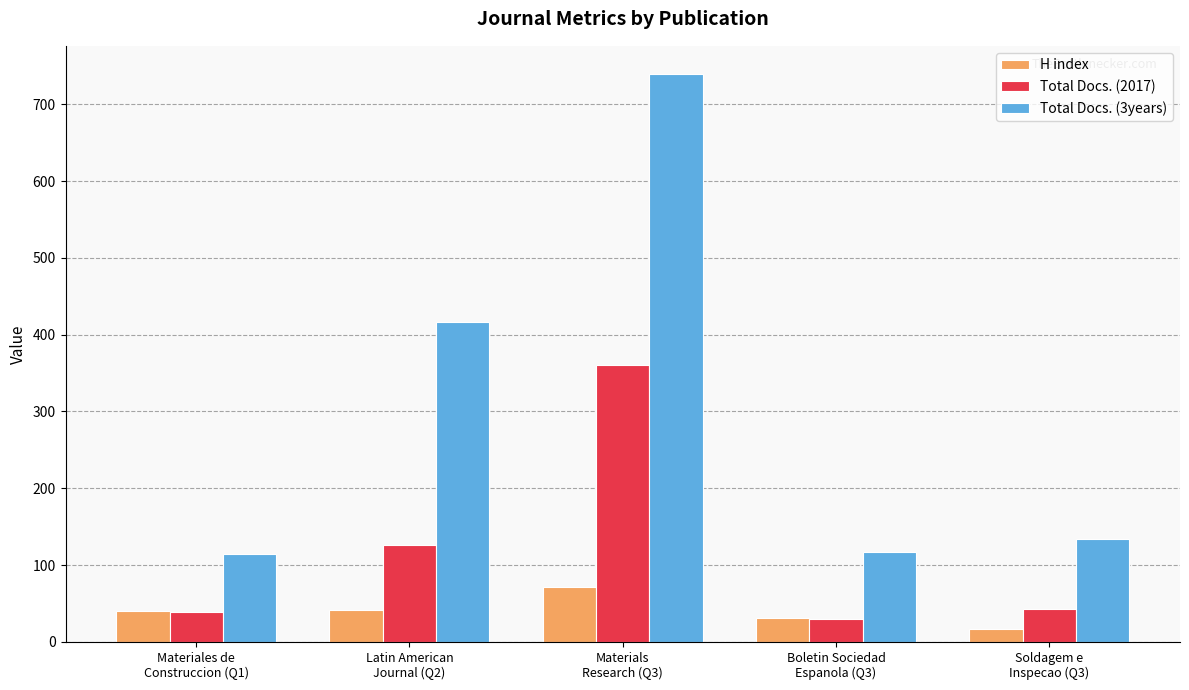

What is the difference between the H index values at Boletin Sociedad
Espanola (Q3) and Materiales de
Construccion (Q1)?

9